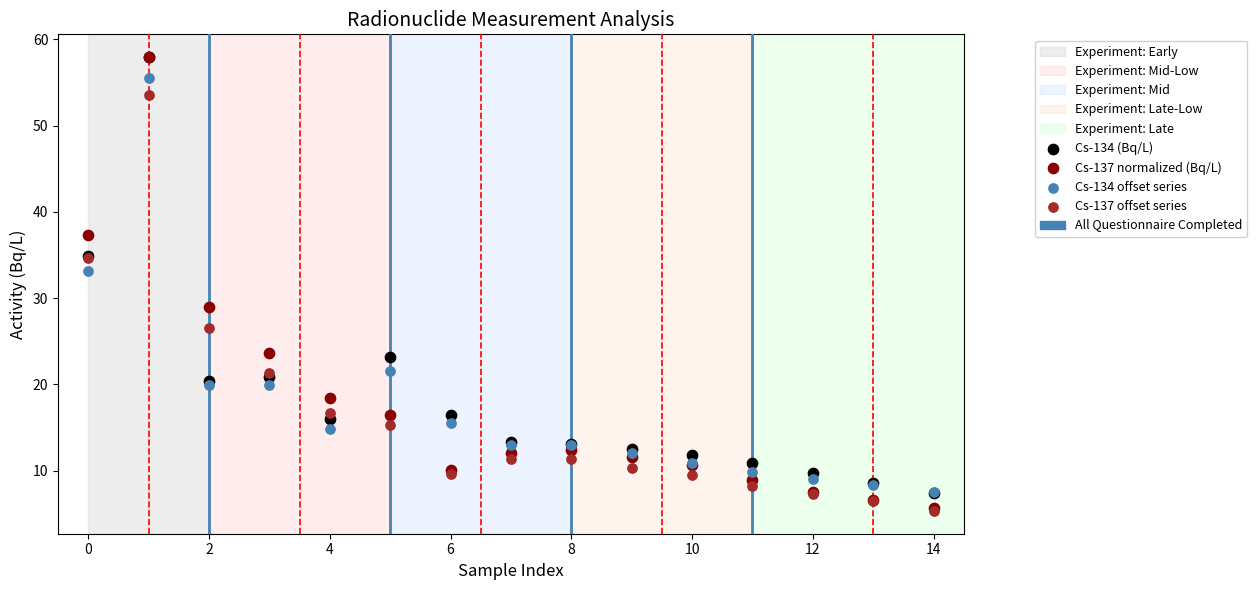

Which series has the largest Y range (max minus min)?

Cs-137 normalized (Bq/L)